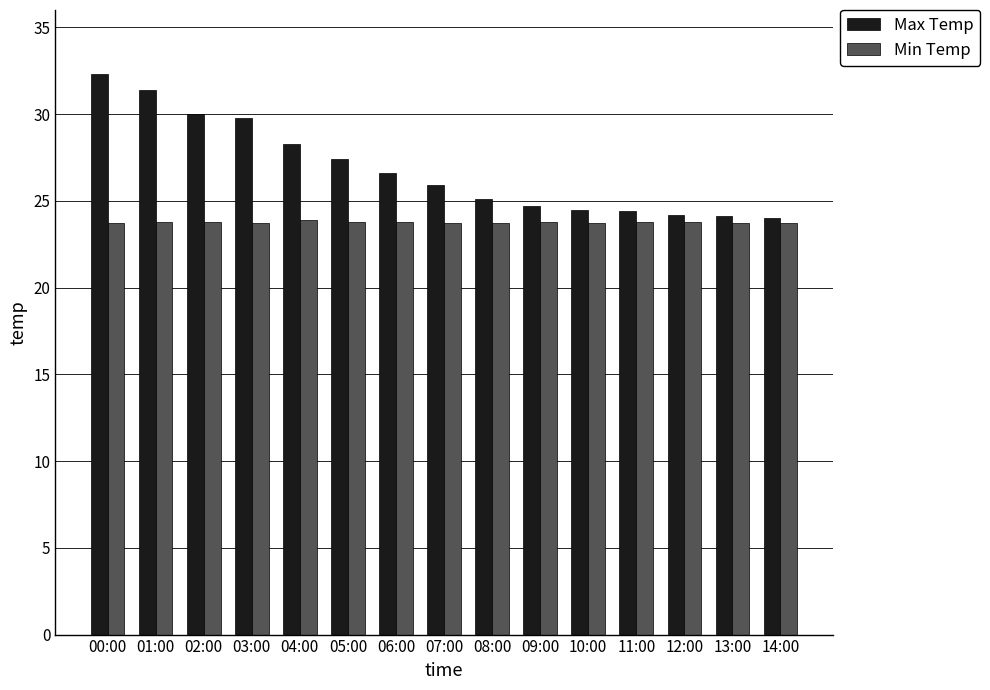

At which label does Max Temp first exceed 25?

00:00